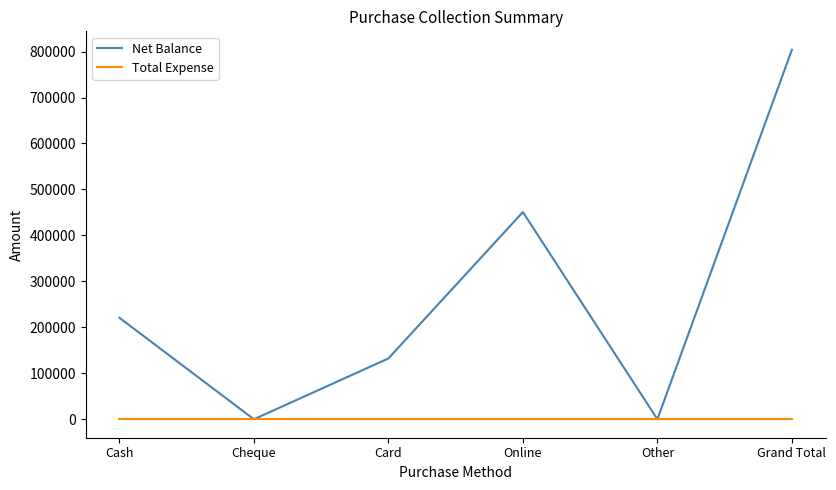

The Net Balance series shows 341259 at Cash. True or false?

False